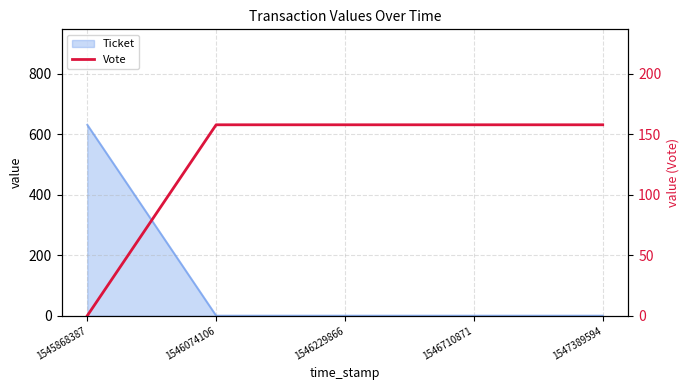

Reading left to right, extract all data points from this chart.

0.0	157.9	157.9	157.9	157.9